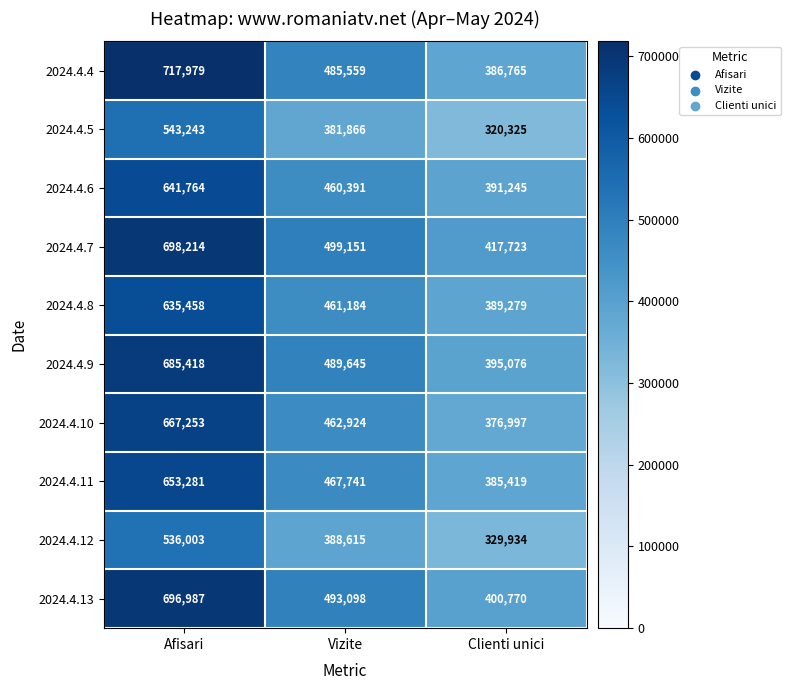

What is the maximum value shown in the chart?

717979